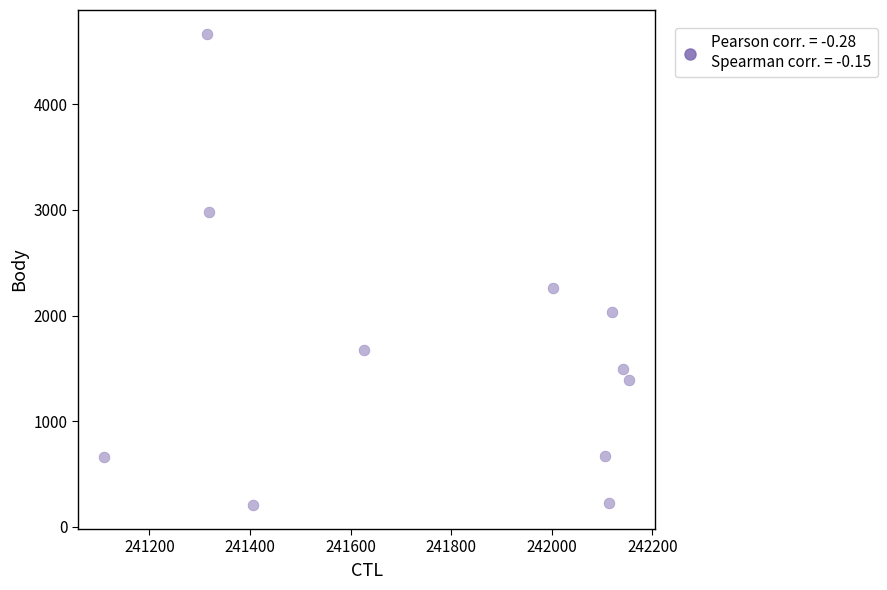

What Y value in the scatter plot is closest to 2435?

2260